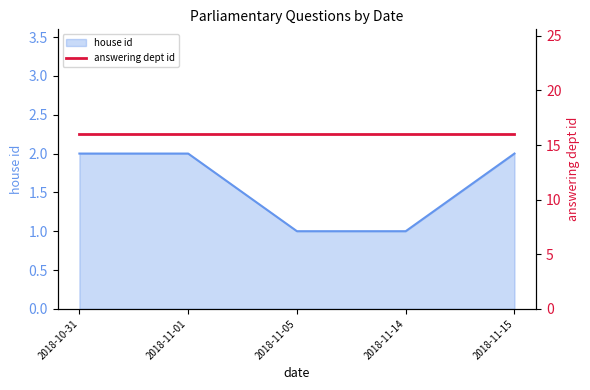

What is the greatest value displayed?

2